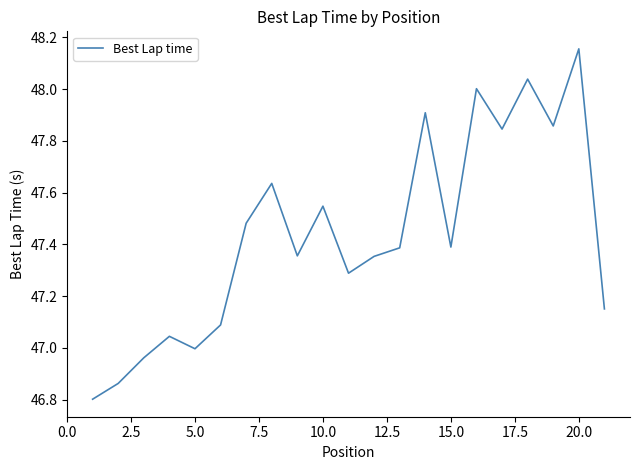

What is the difference between the maximum and minimum values?

1.4